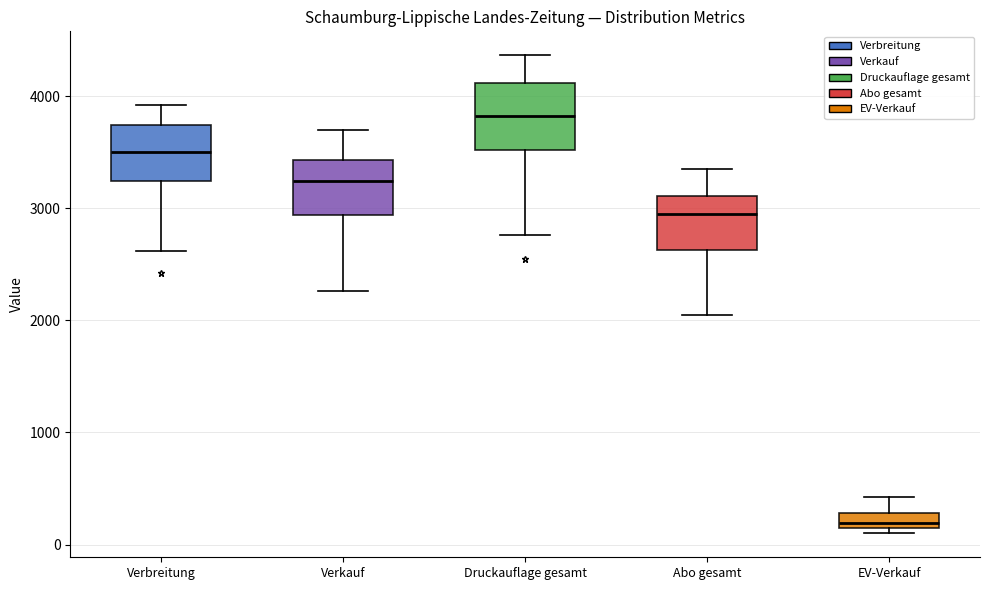

Where is the lower edge of the box for Verkauf on the y-axis? The values are not printed on the chart, so give them approximately, as read against the axis.

2900